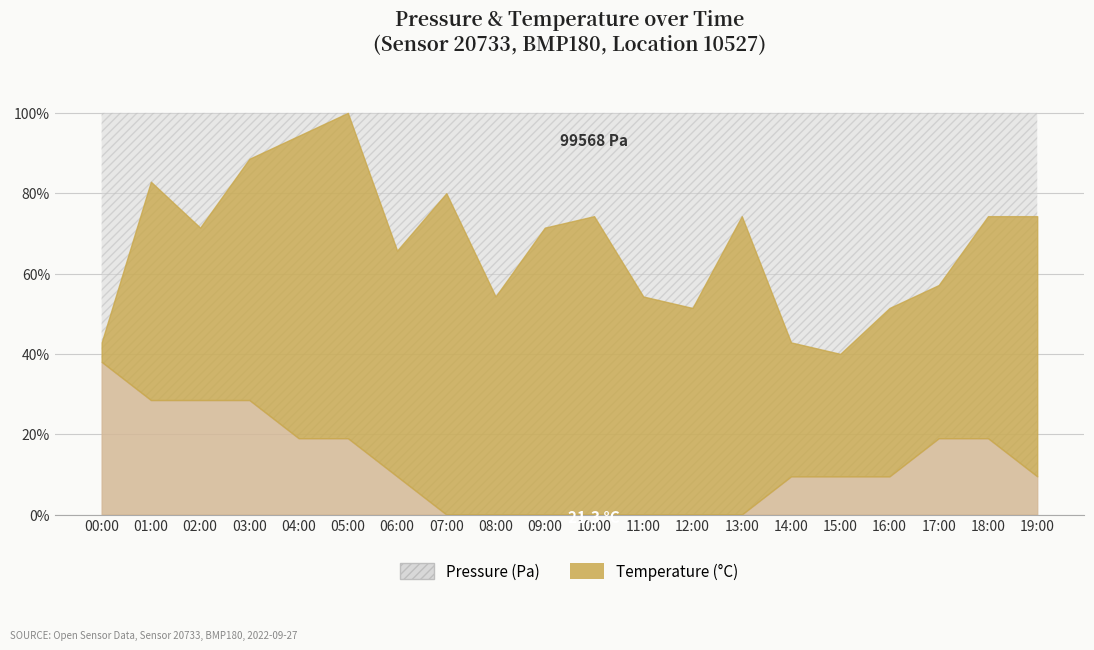

At which category does Pressure (Pa) reach its first local valley?

02:00